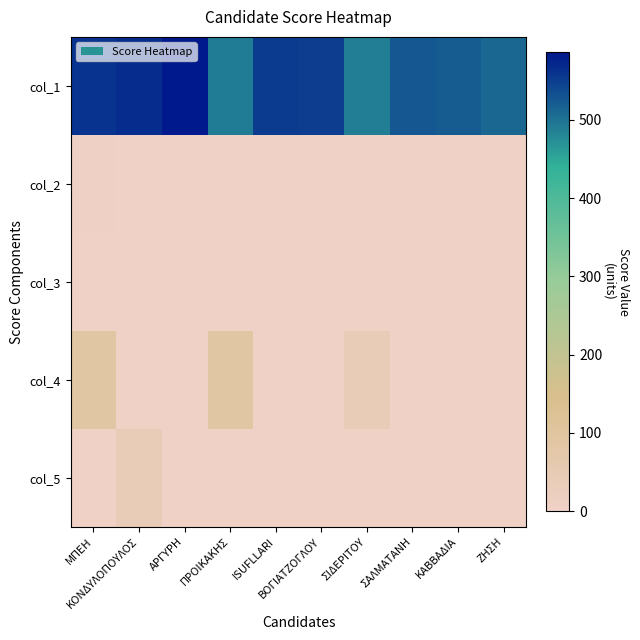

At which category is the sum across all series the highest?

ΜΠΕΗ